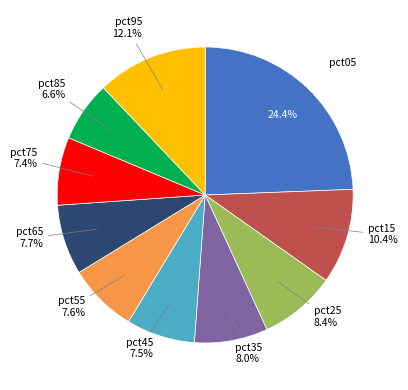

How many slices are in this pie chart?

10